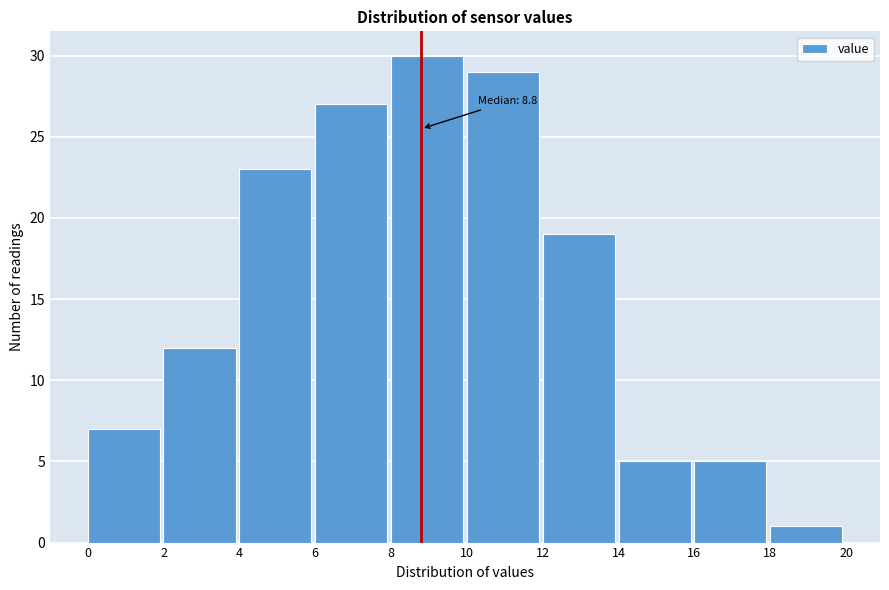

Over which range of the x-axis is the bar tallest?

8 to 10